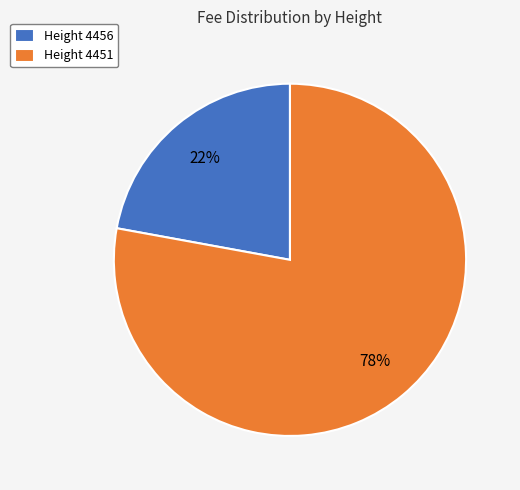

To the nearest percent, what portion does Height 4456 represent?

22%